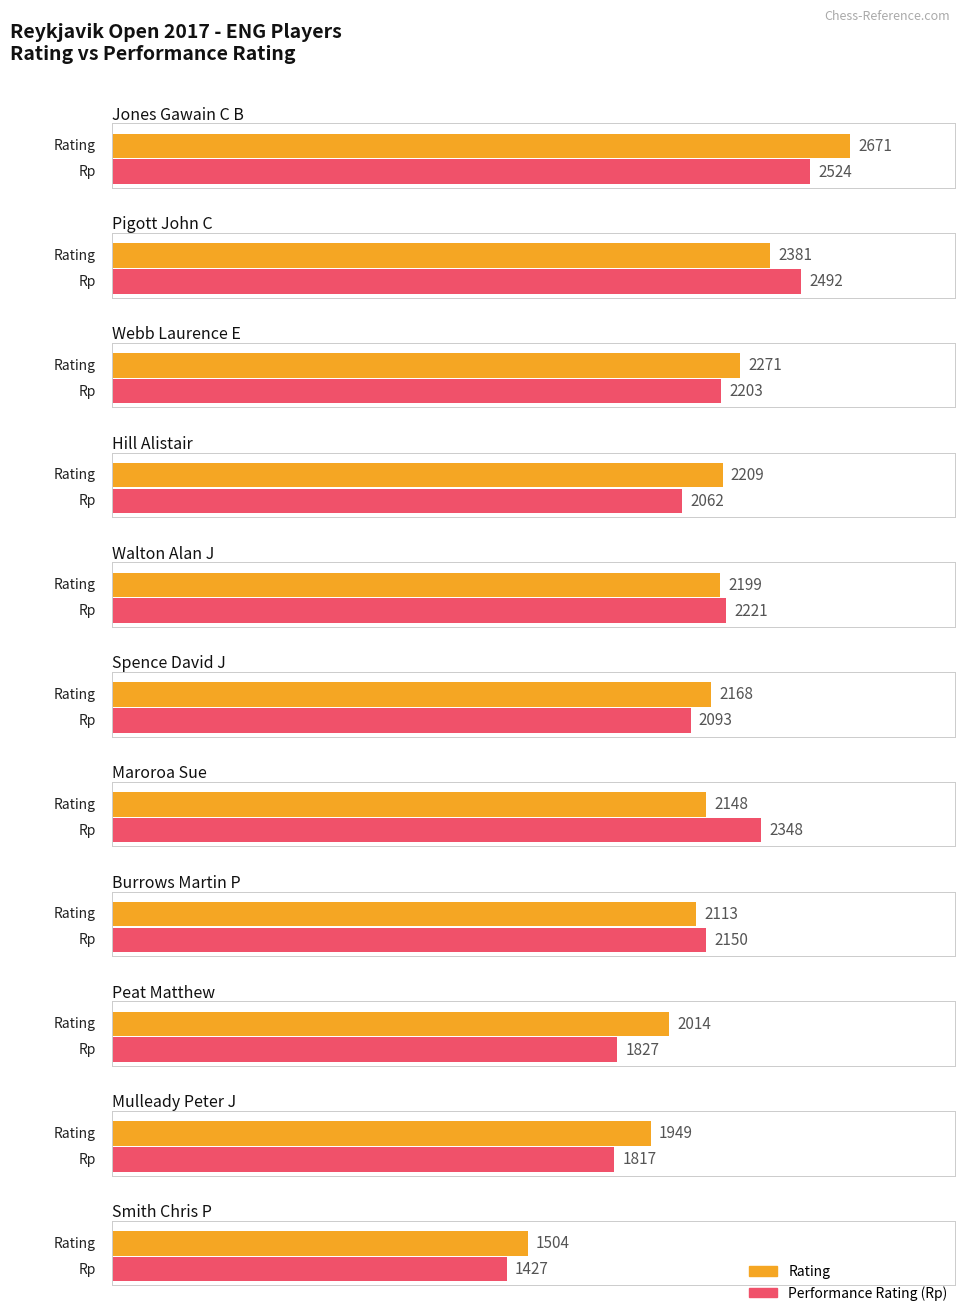

Reading left to right, extract all data points from this chart.

Rating: 2671	2381	2271	2209	2199	2168	2148	2113	2014	1949	1504
Rp: 2524	2492	2203	2062	2221	2093	2348	2150	1827	1817	1427